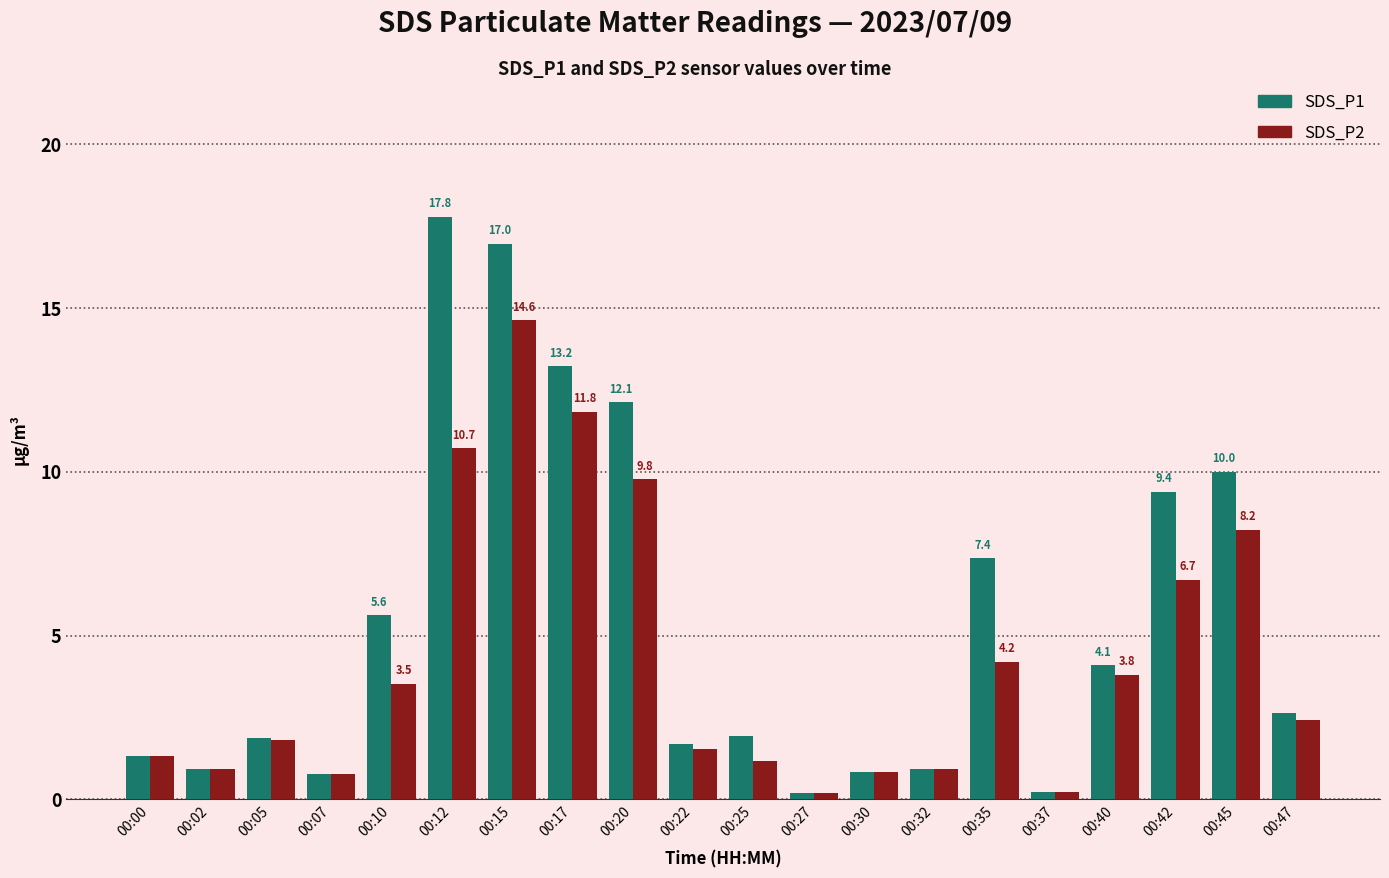

Where is SDS_P1 nearest to the value 9?

00:42